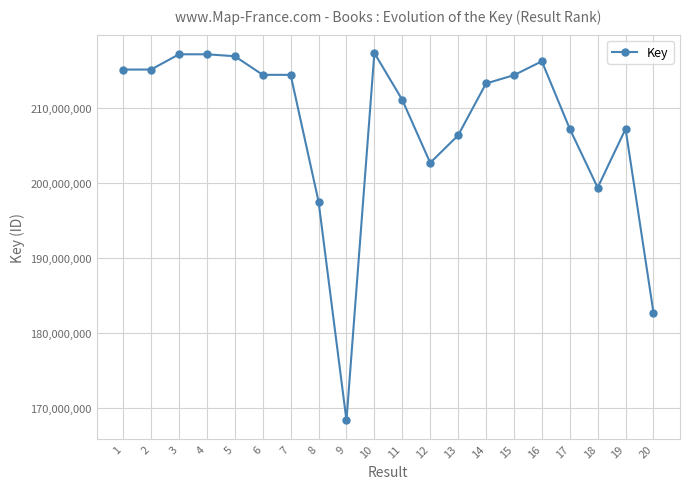

What is the smallest value displayed?

168402821